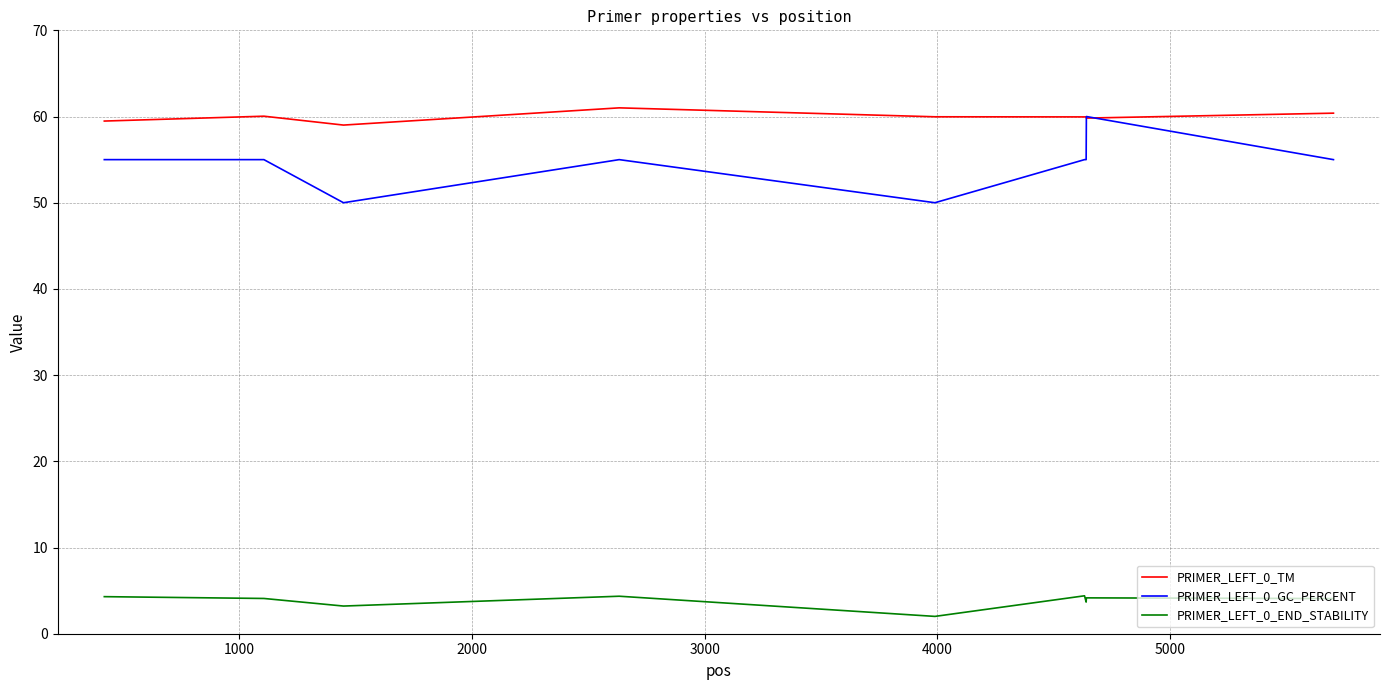

What is the smallest value displayed?

2.0